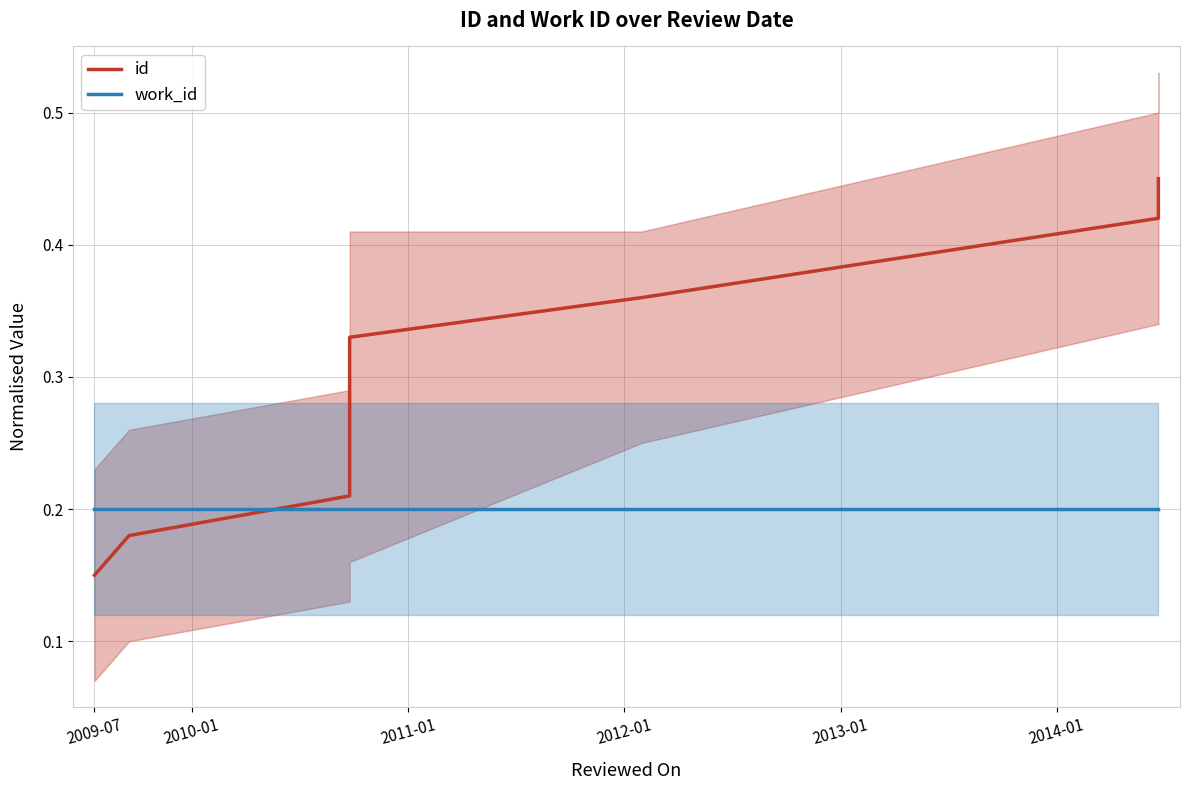

True or false: work_id has more than 0 points higher than both neighbors.

False